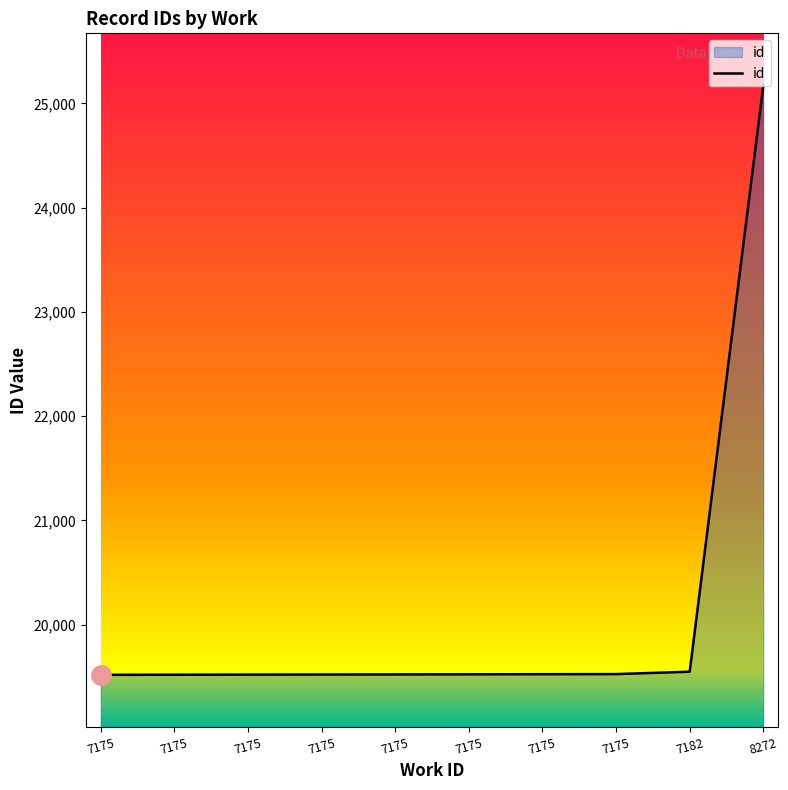

The value at 7175 is 19526. True or false?

True